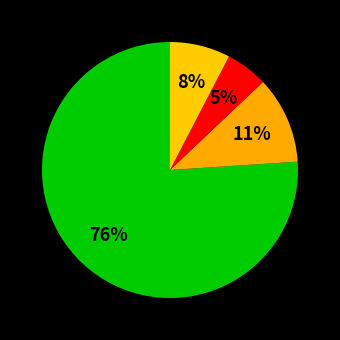

Count the number of slices in the pie.

4